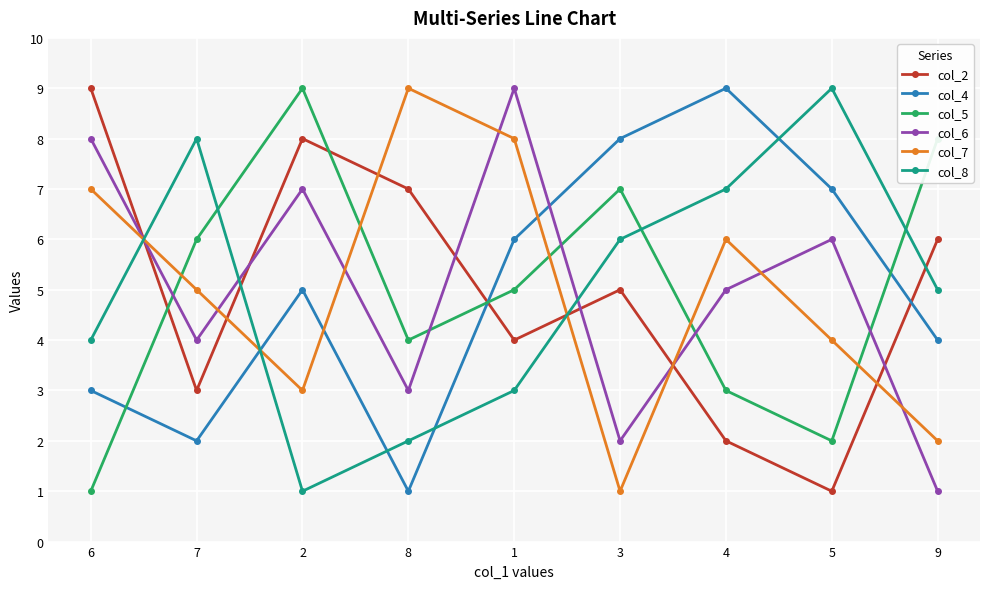

Where is the first local maximum for col_4?

2